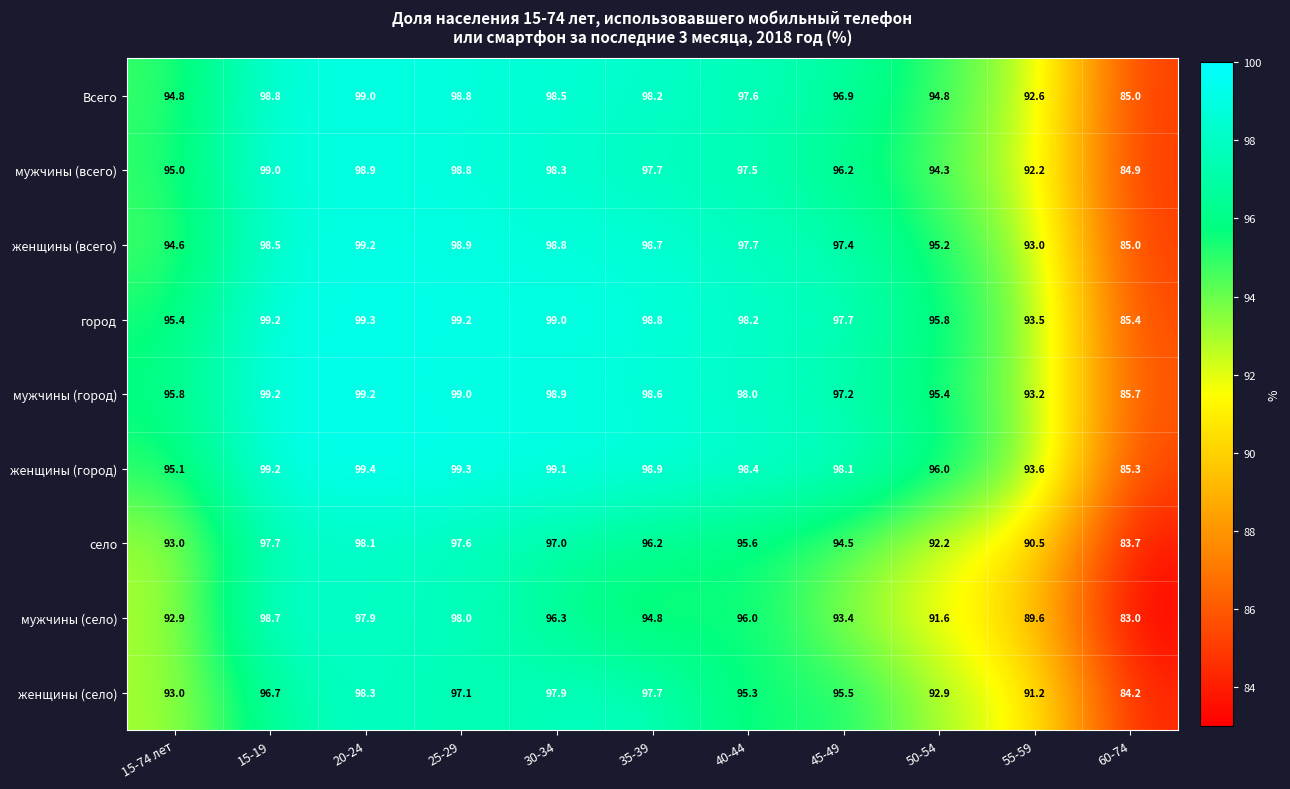

Is the value of женщины (город) at 15-19 greater than the value of город at 45-49?

Yes